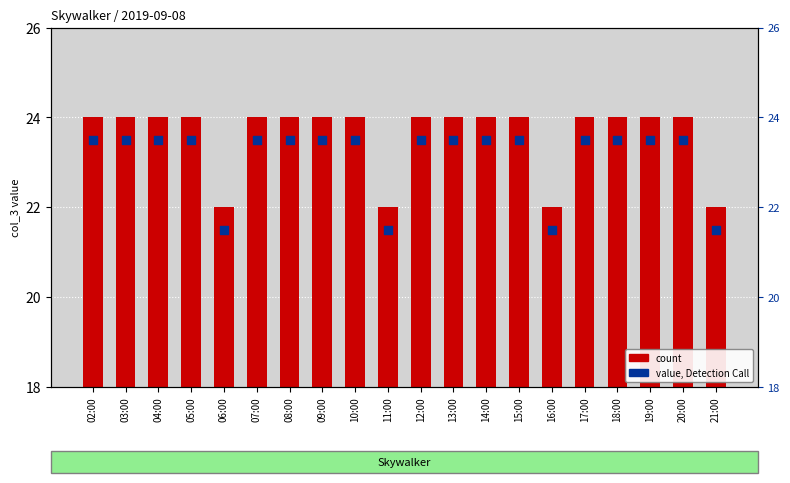

Which series has the largest total across all categories?

col_3 count